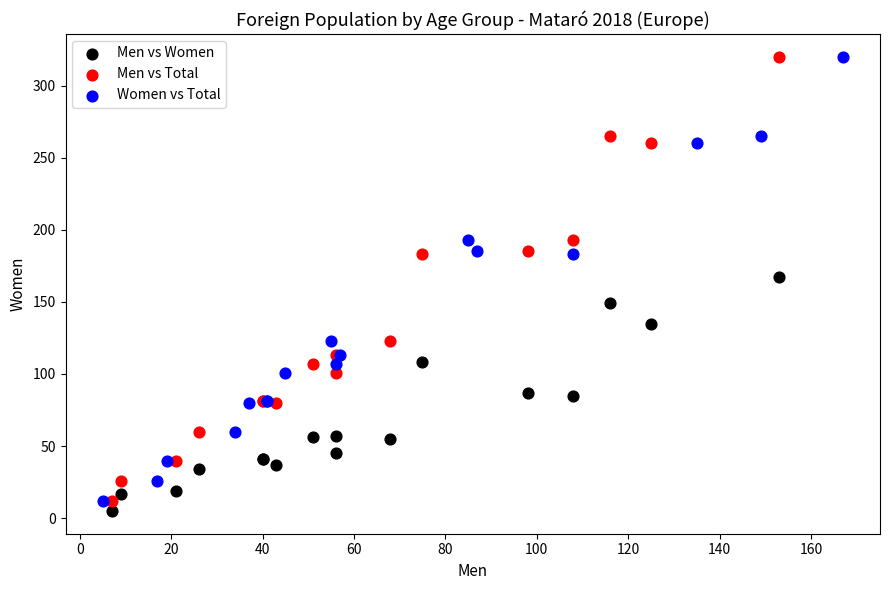

Which series reaches the minimum Y coordinate?

Men vs Women